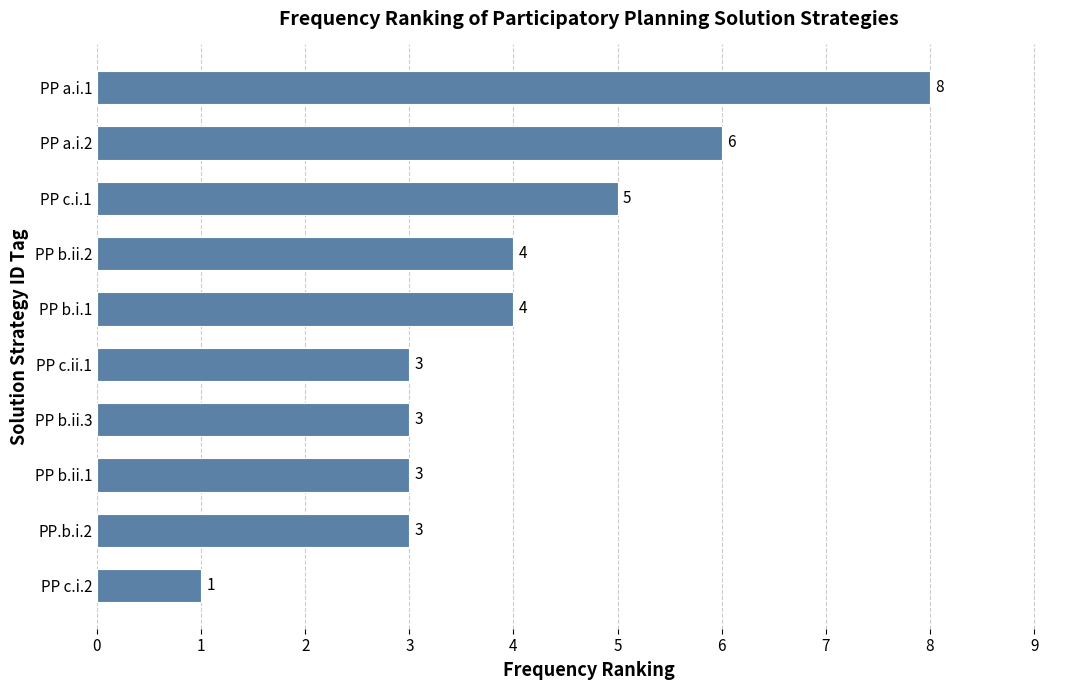

What is the ratio of the value at PP c.ii.1 to the value at PP a.i.1?

0.4